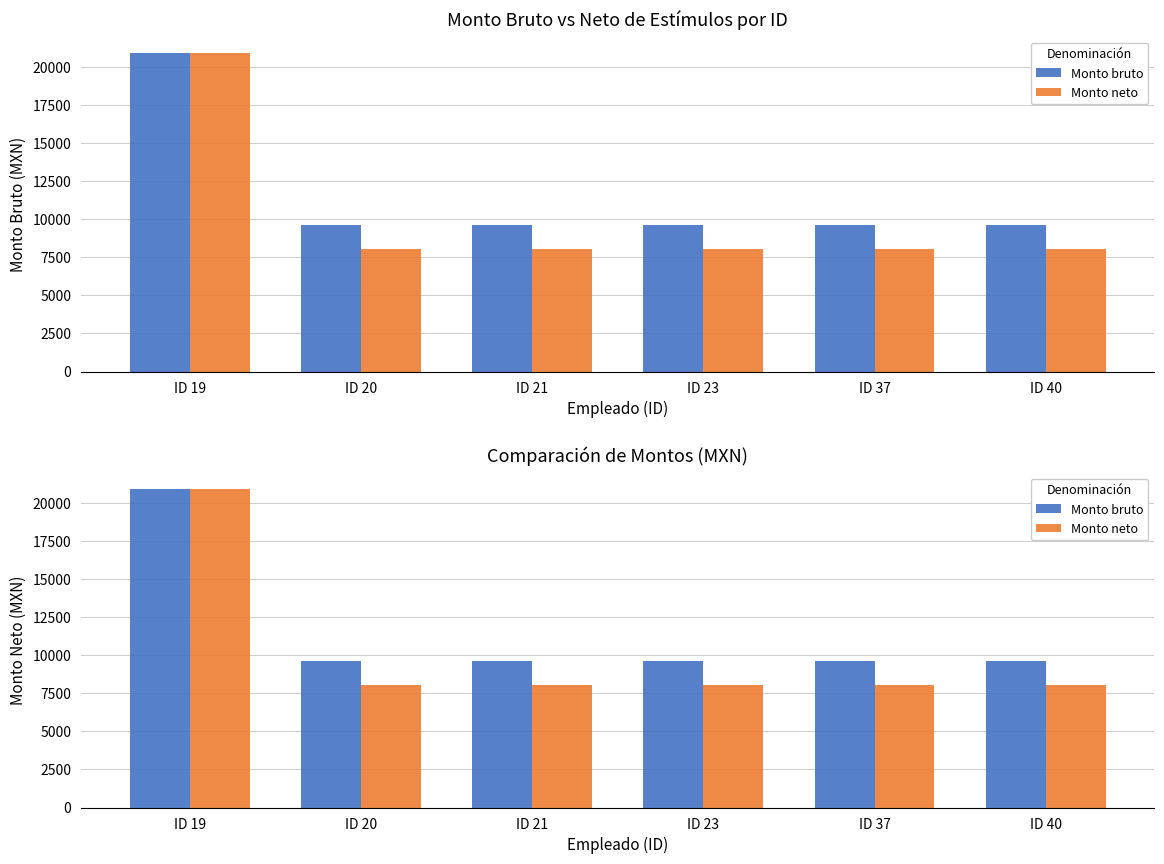

Reading left to right, transcribe all the data shown in this chart.

Monto bruto: ID 19=20950.0	ID 20=9650.0	ID 21=9650.0	ID 23=9650.0	ID 37=9650.0	ID 40=9650.0
Monto neto: ID 19=20950.0	ID 20=8057.8	ID 21=8057.8	ID 23=8057.8	ID 37=8057.8	ID 40=8057.8